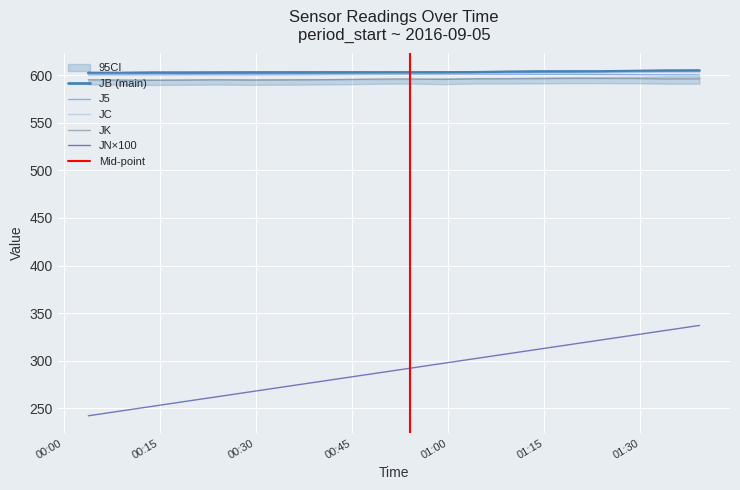

Reading right to left, extract all data points from this chart.

JN: 2016-09-05 01:39:14=337.0	2016-09-05 01:34:13=332.0	2016-09-05 01:29:12=327.0	2016-09-05 01:24:10=322.0	2016-09-05 01:19:09=317.0	2016-09-05 01:14:07=312.0	2016-09-05 01:09:06=307.0	2016-09-05 01:04:05=302.0	2016-09-05 00:59:04=297.0	2016-09-05 00:54:03=292.0	2016-09-05 00:49:02=287.0	2016-09-05 00:44:00=282.0	2016-09-05 00:38:59=277.0	2016-09-05 00:33:57=272.0	2016-09-05 00:28:56=267.0	2016-09-05 00:23:54=262.0	2016-09-05 00:18:53=257.0	2016-09-05 00:13:52=252.0	2016-09-05 00:08:51=247.0	2016-09-05 00:03:50=242.0
JB: 2016-09-05 01:39:14=605.0	2016-09-05 01:34:13=604.9	2016-09-05 01:29:12=604.4	2016-09-05 01:24:10=604.0	2016-09-05 01:19:09=604.0	2016-09-05 01:14:07=604.0	2016-09-05 01:09:06=603.6	2016-09-05 01:04:05=603.1	2016-09-05 00:59:04=603.0	2016-09-05 00:54:03=603.0	2016-09-05 00:49:02=603.0	2016-09-05 00:44:00=603.0	2016-09-05 00:38:59=603.0	2016-09-05 00:33:57=603.0	2016-09-05 00:28:56=602.9	2016-09-05 00:23:54=602.9	2016-09-05 00:18:53=602.8	2016-09-05 00:13:52=602.8	2016-09-05 00:08:51=602.4	2016-09-05 00:03:50=602.4
JK: 2016-09-05 01:39:14=596.2	2016-09-05 01:34:13=596.1	2016-09-05 01:29:12=596.6	2016-09-05 01:24:10=596.7	2016-09-05 01:19:09=596.7	2016-09-05 01:14:07=596.4	2016-09-05 01:09:06=596.3	2016-09-05 01:04:05=596.3	2016-09-05 00:59:04=595.7	2016-09-05 00:54:03=596.2	2016-09-05 00:49:02=596.1	2016-09-05 00:44:00=595.6	2016-09-05 00:38:59=595.2	2016-09-05 00:33:57=595.1	2016-09-05 00:28:56=594.9	2016-09-05 00:23:54=595.2	2016-09-05 00:18:53=595.0	2016-09-05 00:13:52=594.8	2016-09-05 00:08:51=595.1	2016-09-05 00:03:50=595.4
J5: 2016-09-05 01:39:14=600.5	2016-09-05 01:34:13=600.5	2016-09-05 01:29:12=600.6	2016-09-05 01:24:10=600.7	2016-09-05 01:19:09=600.9	2016-09-05 01:14:07=600.9	2016-09-05 01:09:06=600.9	2016-09-05 01:04:05=600.9	2016-09-05 00:59:04=600.9	2016-09-05 00:54:03=600.9	2016-09-05 00:49:02=600.9	2016-09-05 00:44:00=600.9	2016-09-05 00:38:59=600.9	2016-09-05 00:33:57=601.0	2016-09-05 00:28:56=601.0	2016-09-05 00:23:54=601.0	2016-09-05 00:18:53=601.0	2016-09-05 00:13:52=601.3	2016-09-05 00:08:51=601.4	2016-09-05 00:03:50=601.4
JC: 2016-09-05 01:39:14=603.1	2016-09-05 01:34:13=603.0	2016-09-05 01:29:12=602.9	2016-09-05 01:24:10=602.3	2016-09-05 01:19:09=602.0	2016-09-05 01:14:07=602.0	2016-09-05 01:09:06=601.9	2016-09-05 01:04:05=601.2	2016-09-05 00:59:04=601.0	2016-09-05 00:54:03=601.0	2016-09-05 00:49:02=600.9	2016-09-05 00:44:00=600.7	2016-09-05 00:38:59=600.4	2016-09-05 00:33:57=600.1	2016-09-05 00:28:56=600.0	2016-09-05 00:23:54=600.0	2016-09-05 00:18:53=600.0	2016-09-05 00:13:52=600.0	2016-09-05 00:08:51=600.0	2016-09-05 00:03:50=600.0